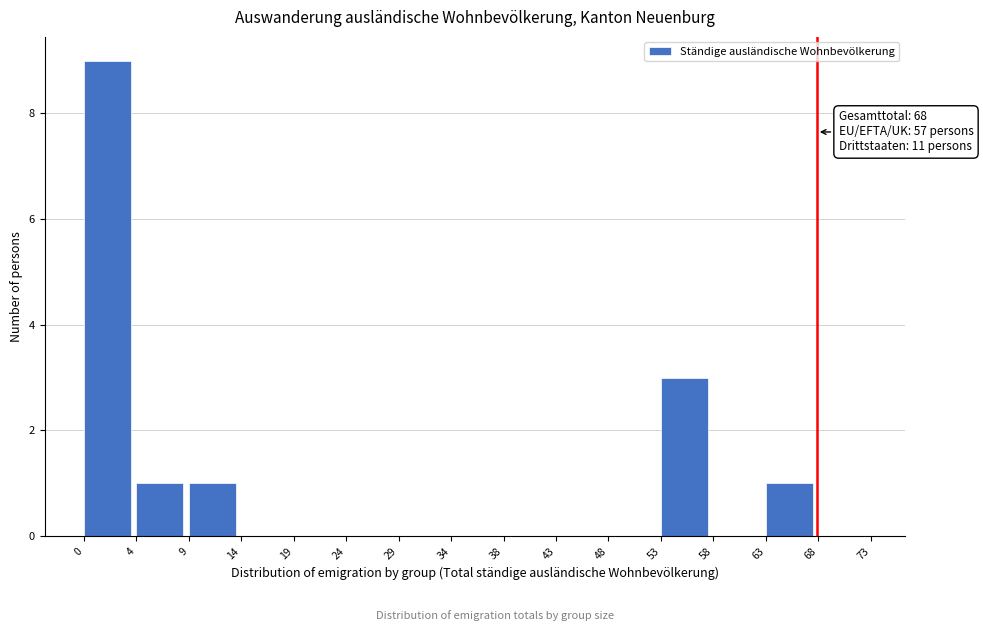

Reading right to left, list all the values displayed in this chart.

68=0	63=1	58=0	53=3	48=0	43=0	38=0	34=0	29=0	24=0	19=0	14=0	9=1	4=1	0=9